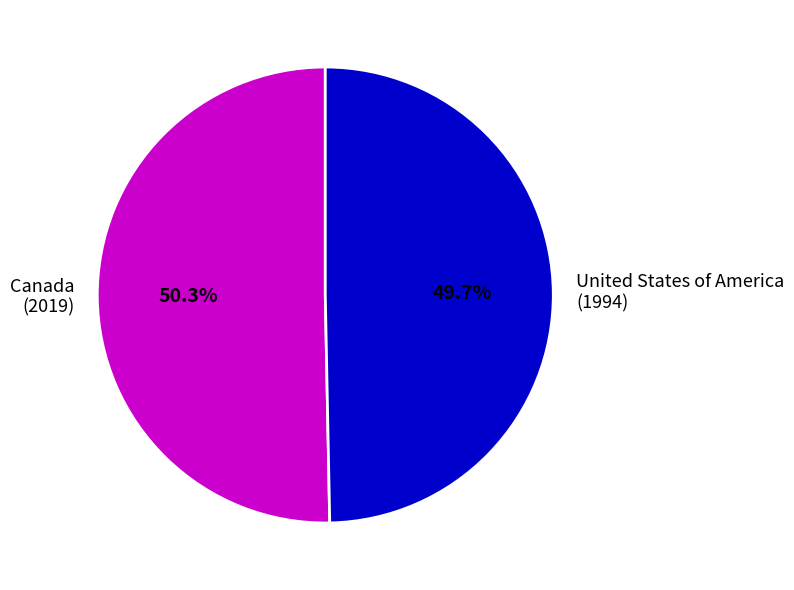

Which slice is the smallest?

United States of America